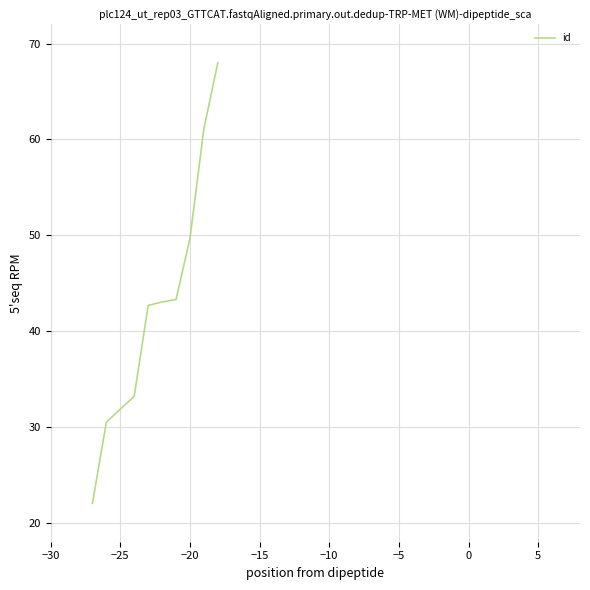

What is the difference between the maximum and minimum values?

46.0